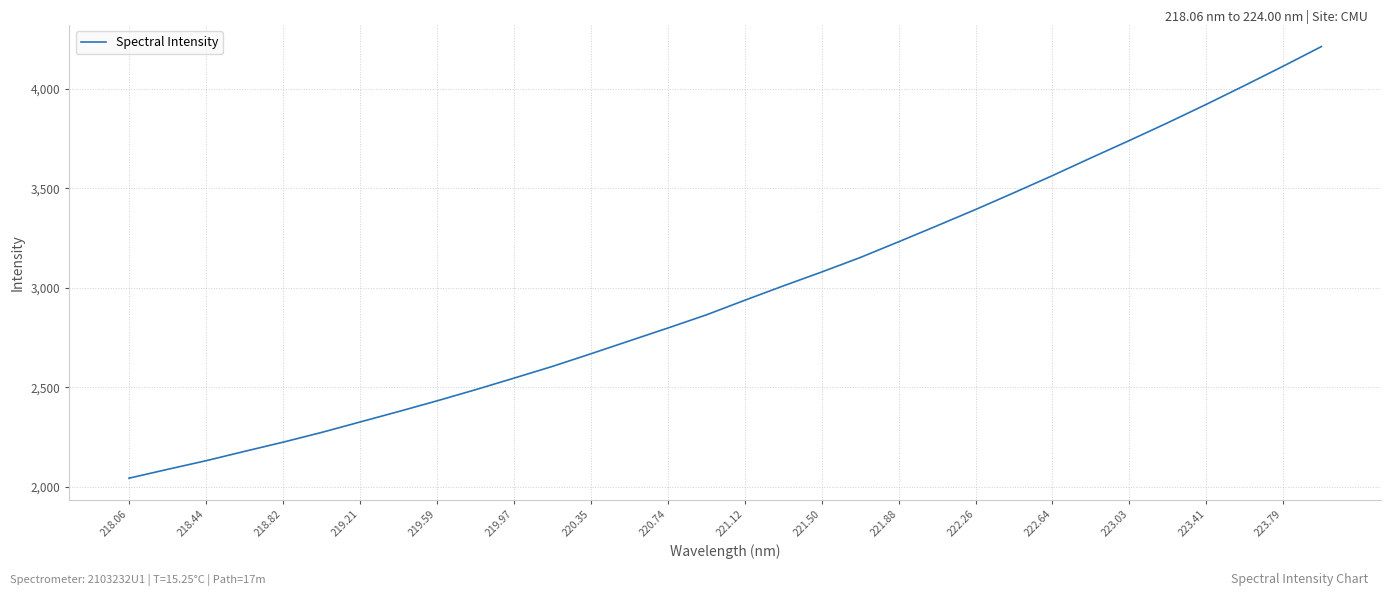

What is the minimum value shown in the chart?

2044.3